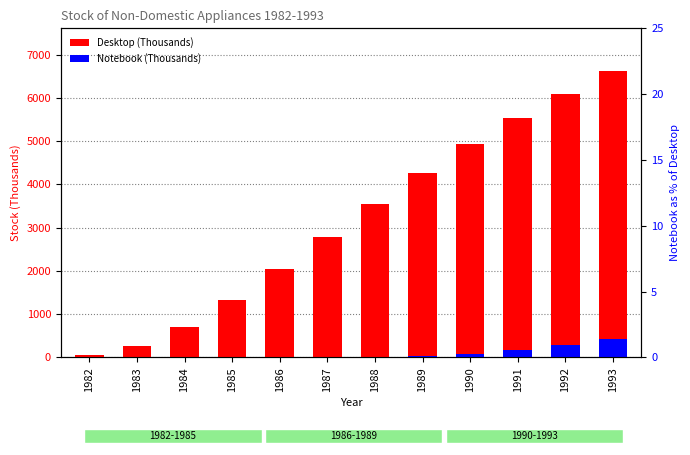

What is the sum of all Notebook values?

973.9